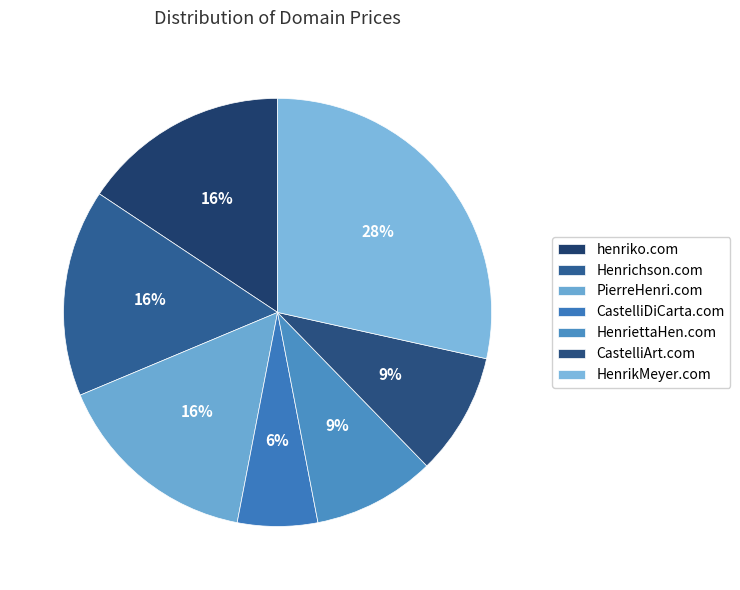

Count the number of slices in the pie.

7